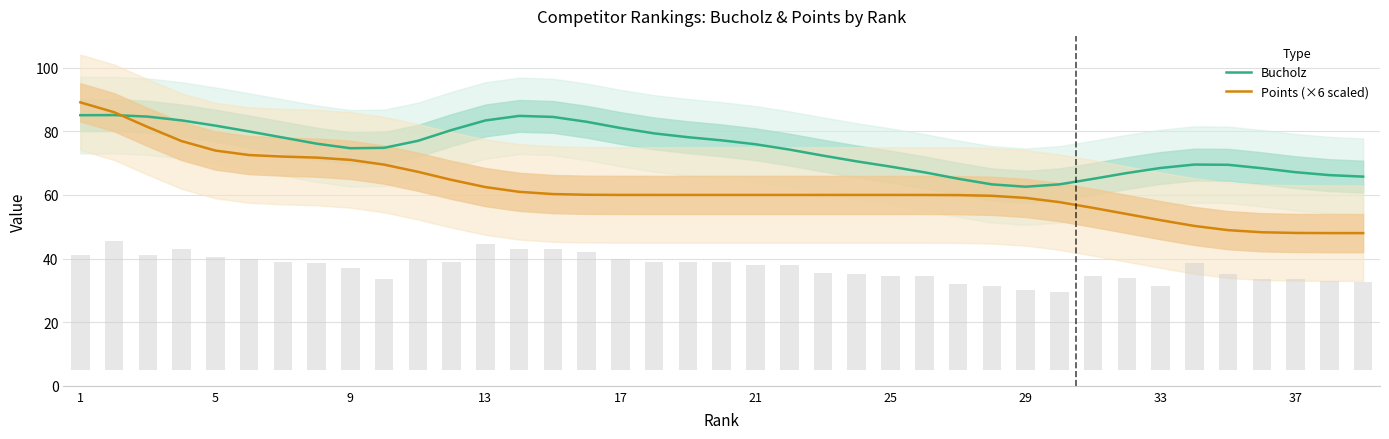

What is the highest value of the Bucholz series?

85.1